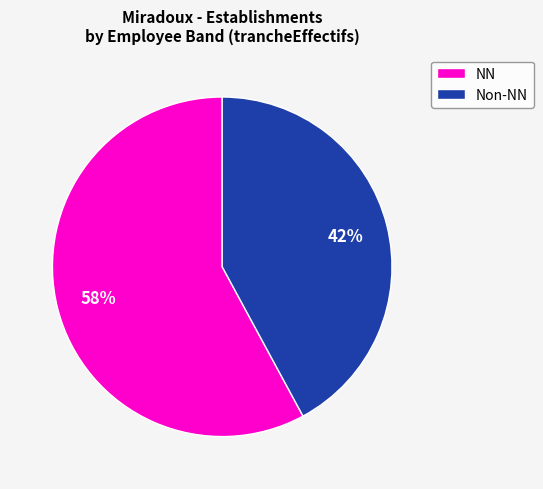

Is there a majority slice in this chart?

Yes